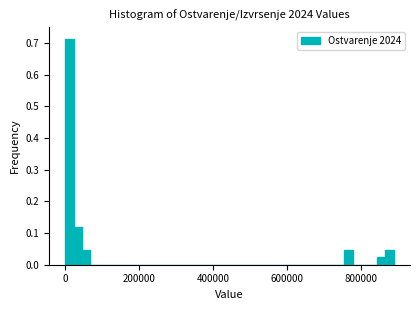

Around what value on the x-axis is the tallest bar? Give the approximate position of its centre, as read against the axis.

20000